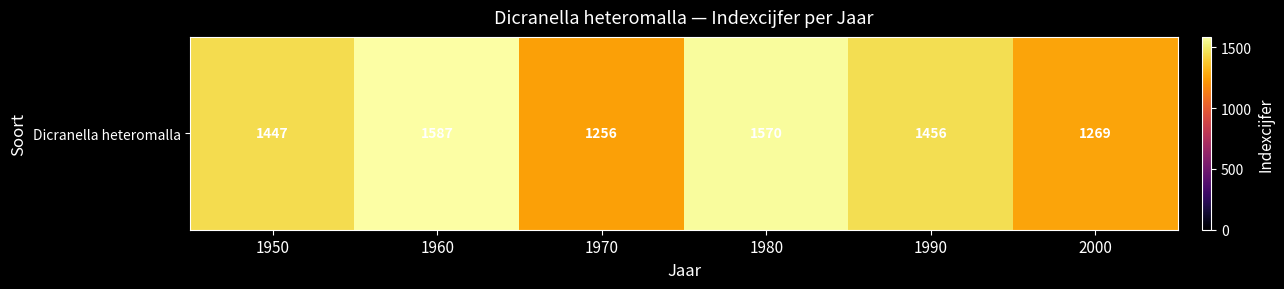

What is the difference between the maximum and minimum values?

331